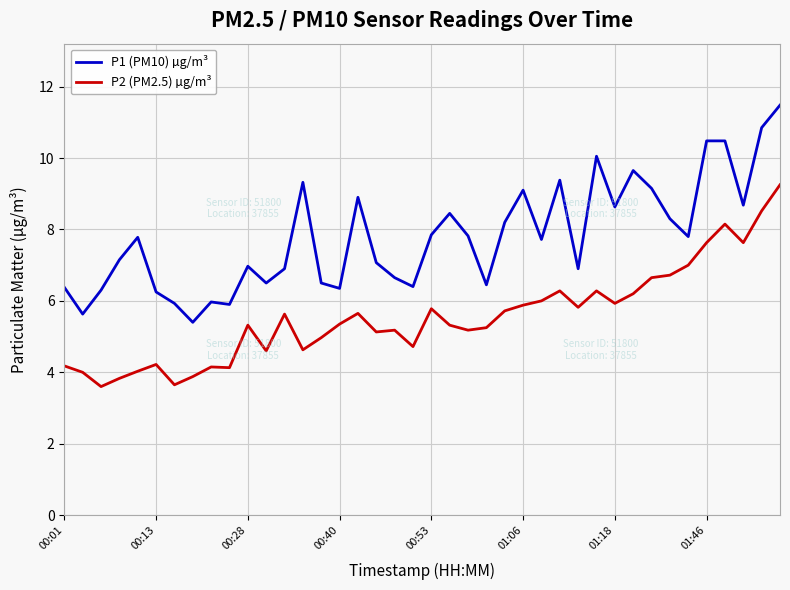

Rank the series by their average value, from lowest to highest.

P2 (PM2.5) µg/m³, P1 (PM10) µg/m³